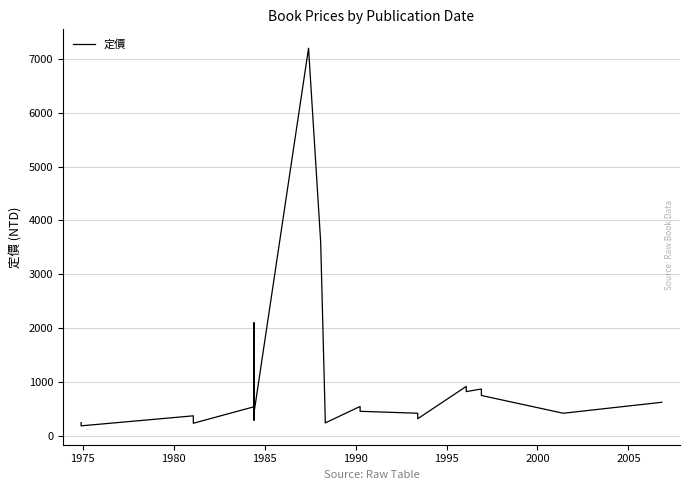

What is the value of the 22nd point from the left?

300